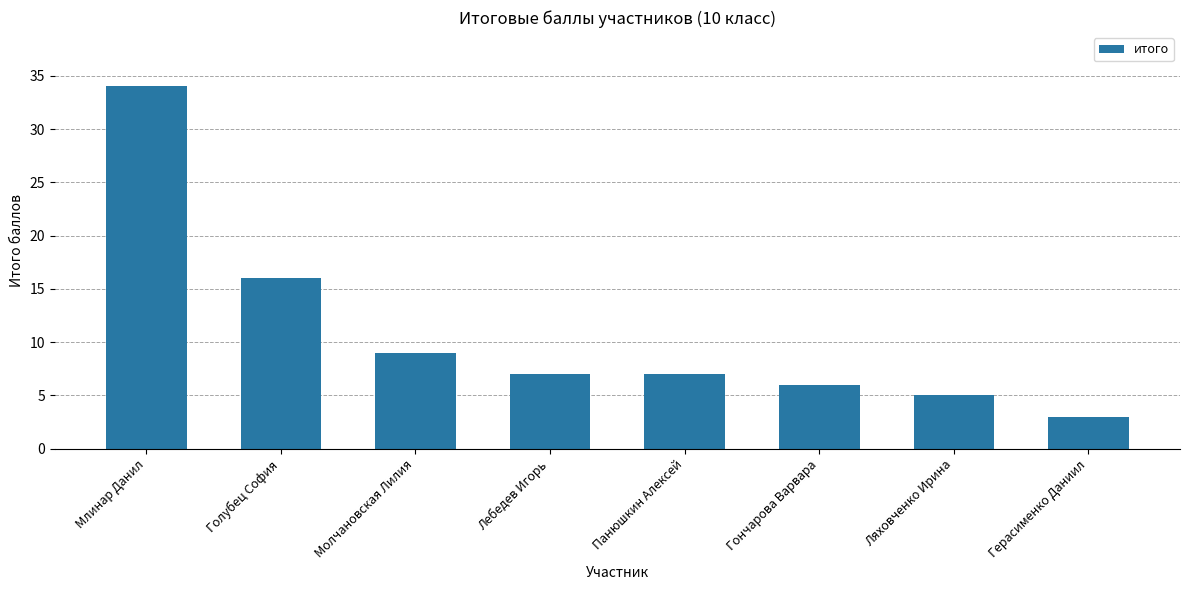

How many data points does each series have?

8